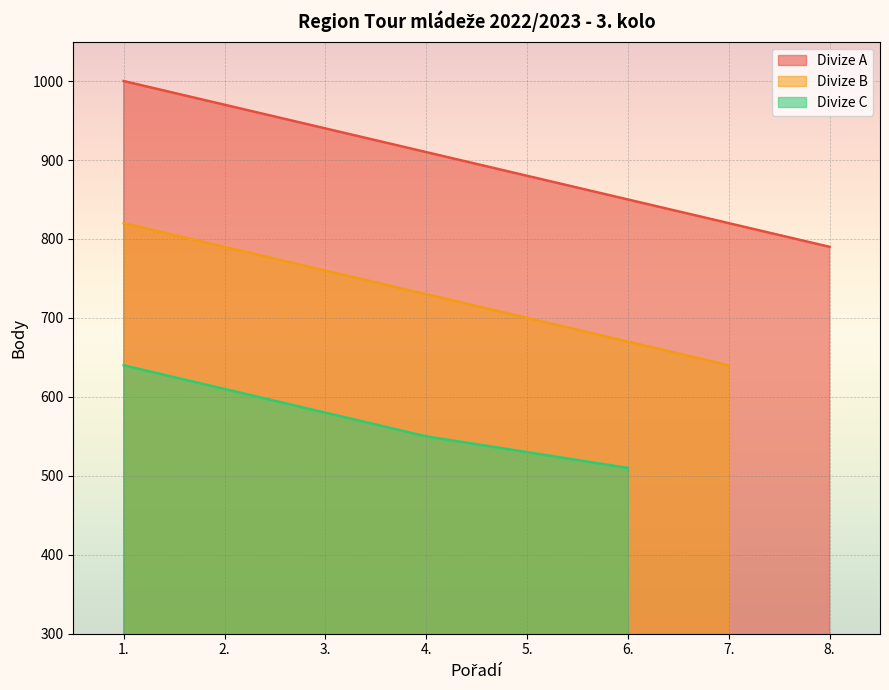

Which category has the highest value across all series?

1.